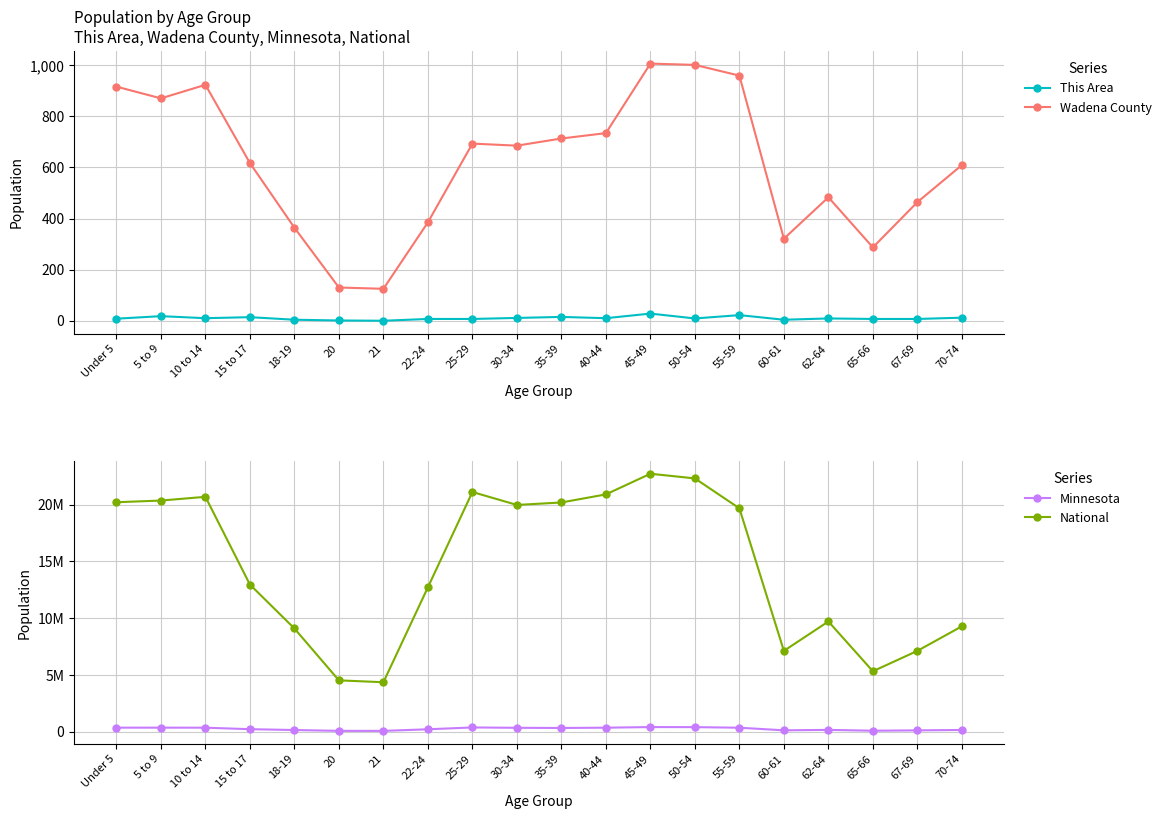

Where is Wadena County nearest to the value 565?

70-74